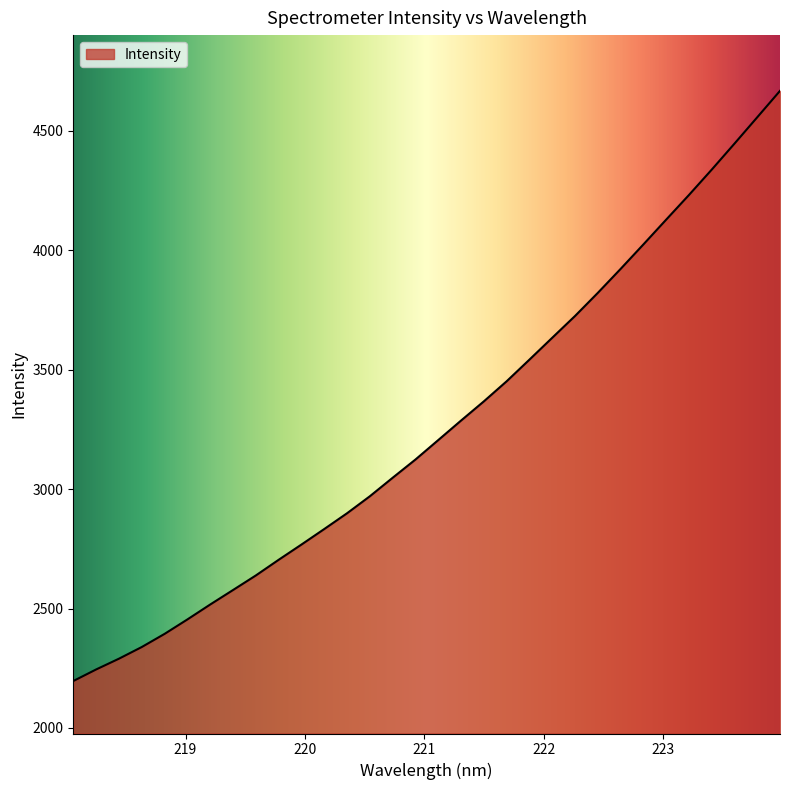

Does the chart display data point markers on the line(s)?

No